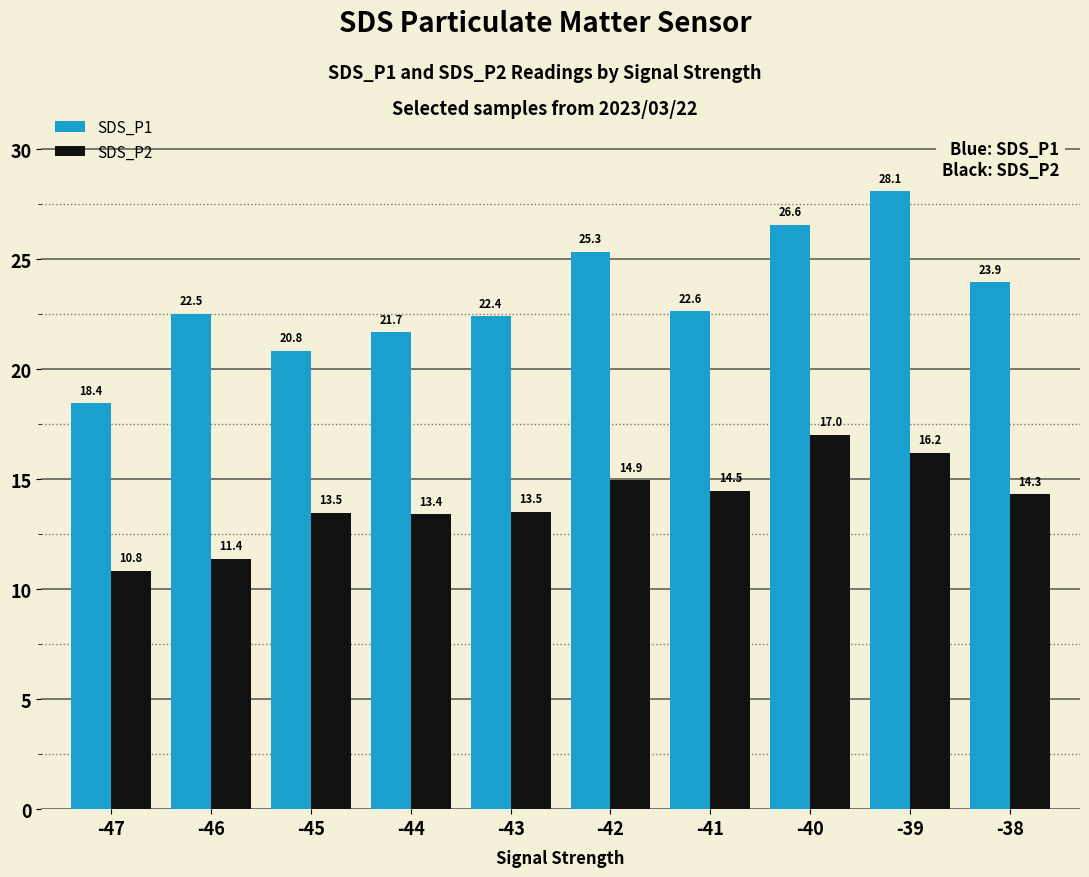

What is the average value of the SDS_P2 series?

14.0